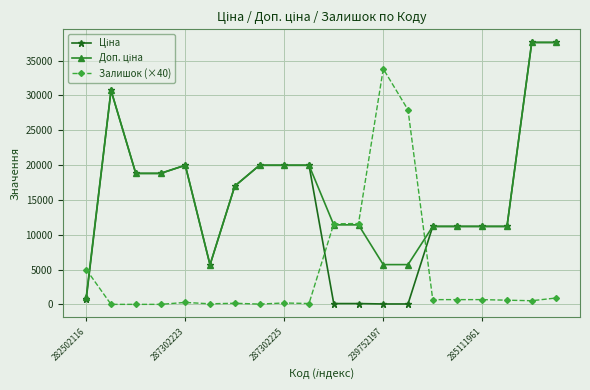

Is this an area chart (filled region under the line)?

No